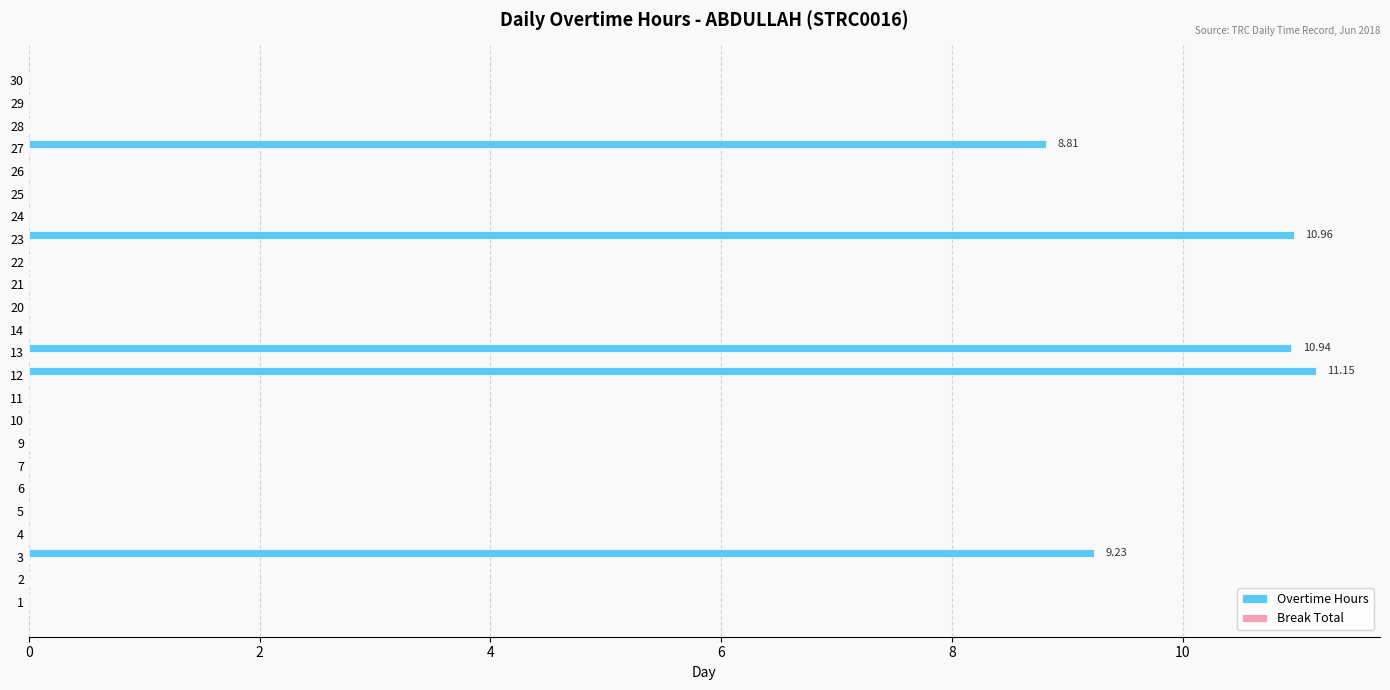

Between 22 and 3, which is larger?

3